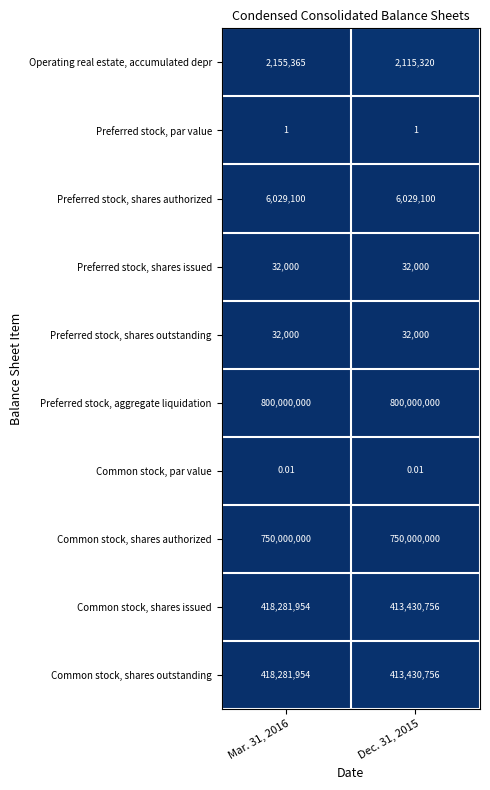

Is the value of Common stock, par value at Dec. 31, 2015 greater than the value of Preferred stock, shares outstanding at Dec. 31, 2015?

No